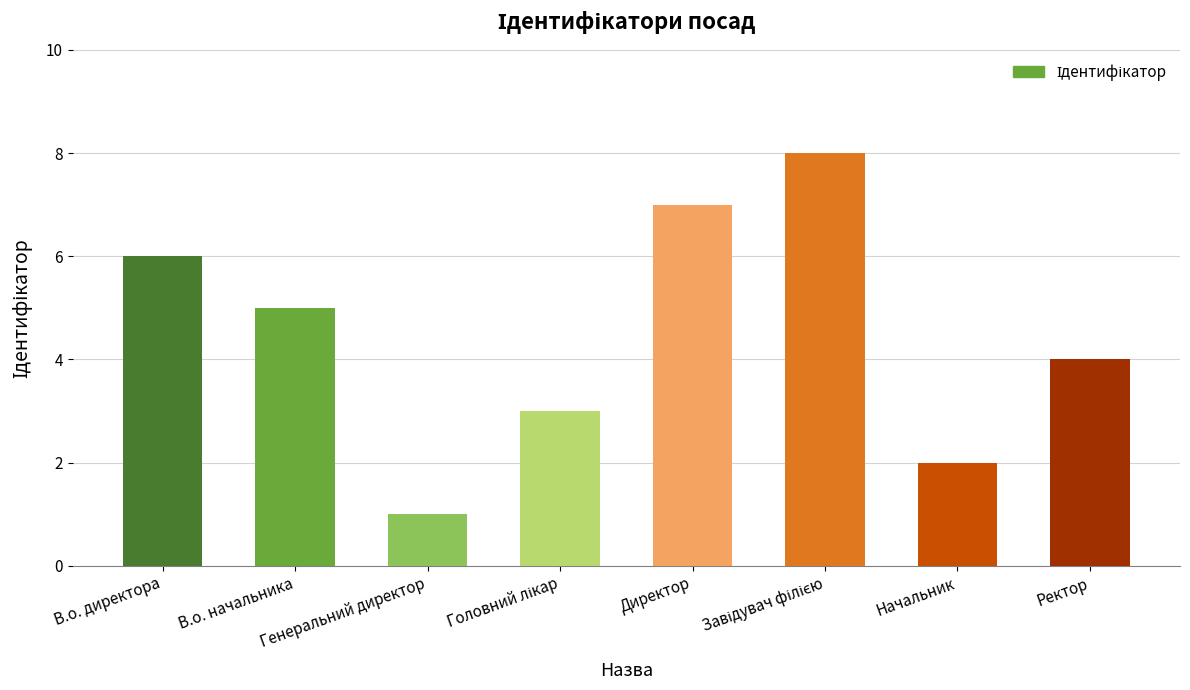

Count the number of data series in this chart.

1